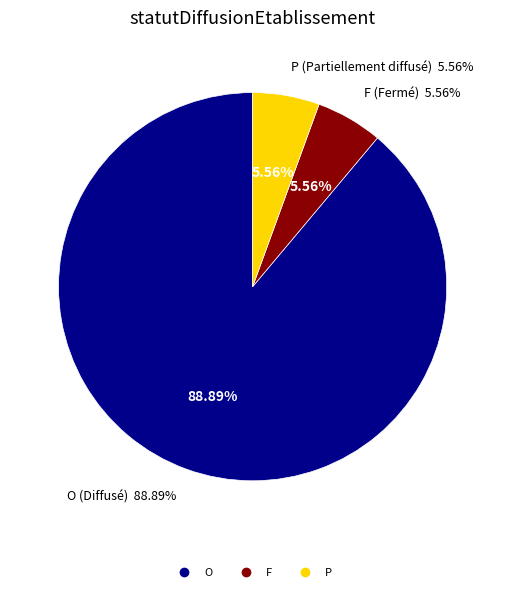

Rank the categories by value from lowest to highest.

F, P, O